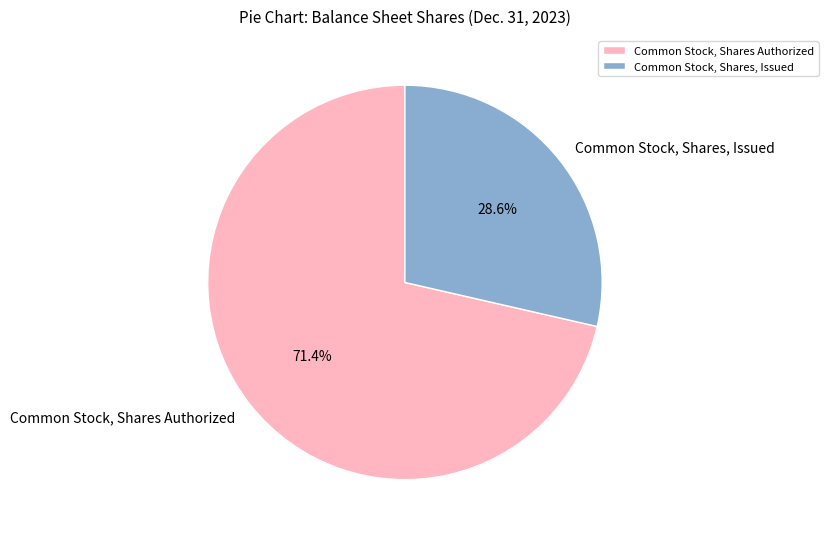

The Common Stock, Shares Authorized slice represents 79% of the pie. True or false?

False